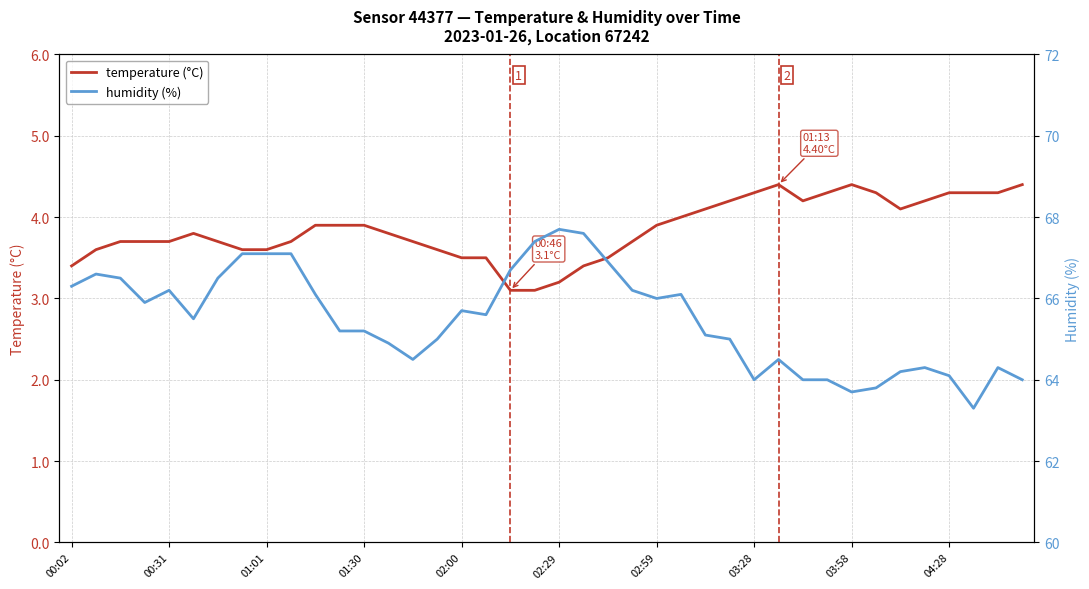

What is the maximum value for temperature (°C)?

4.4